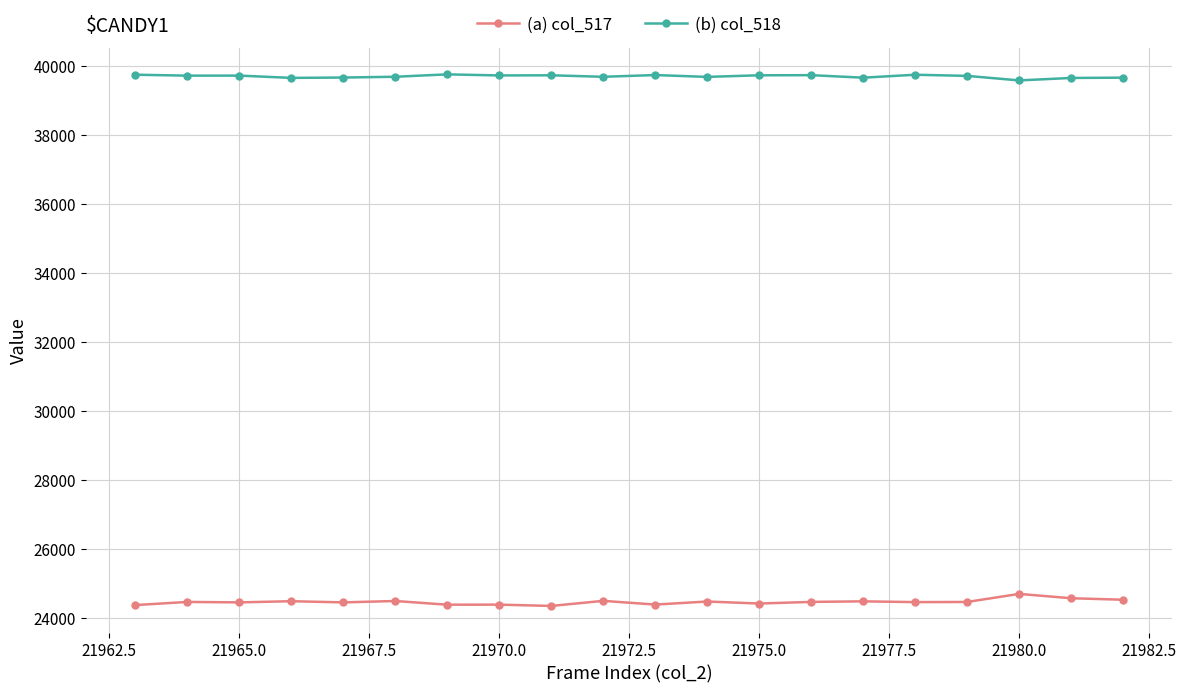

What is the average value of the (b) col_518 series?

39695